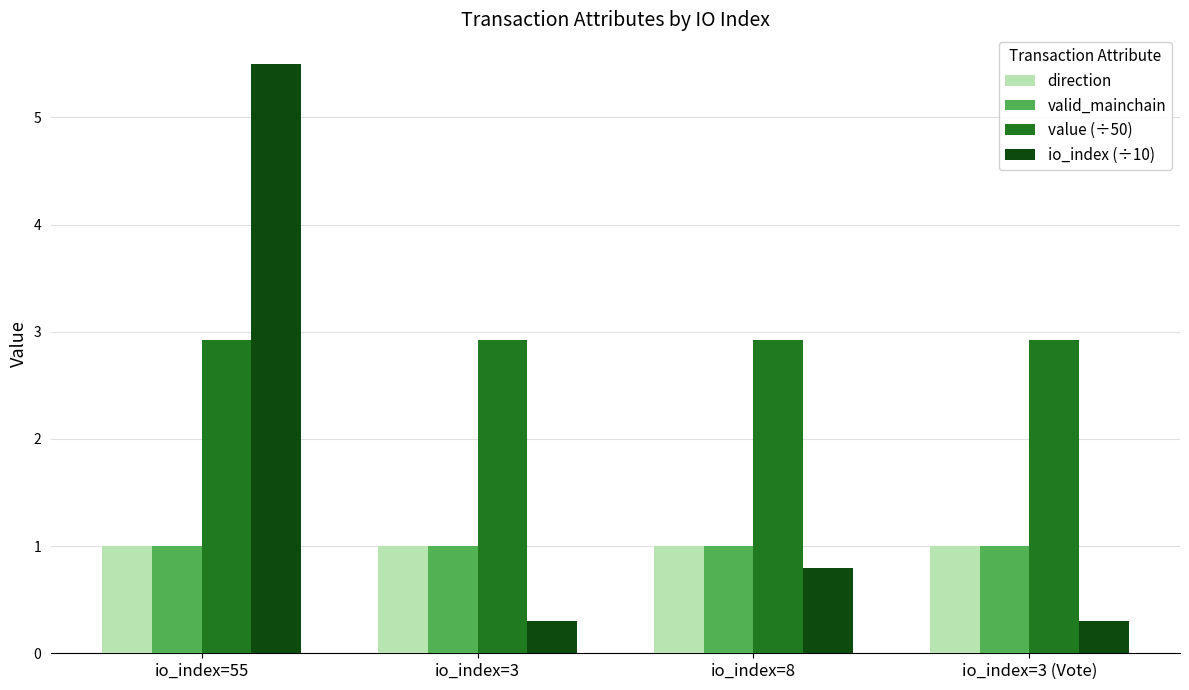

At which category is the sum across all series the highest?

io_index=55